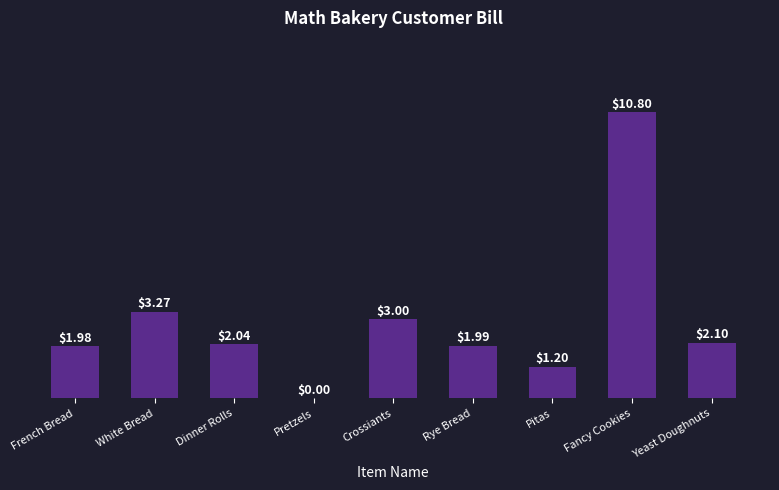

Where does the data first go above 2?

White Bread